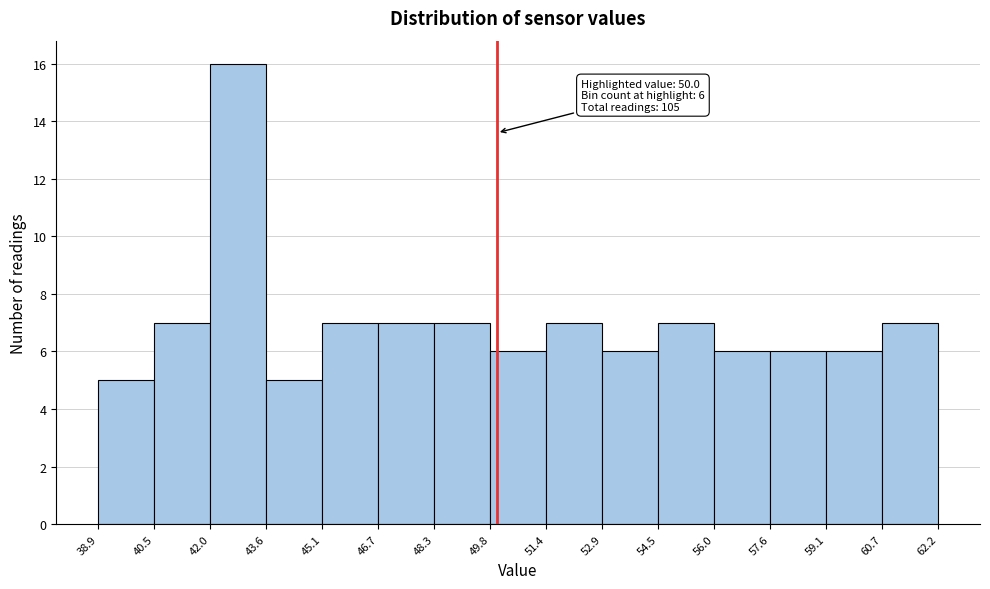

Which range on the x-axis has the tallest bar?

42.0 to 43.6